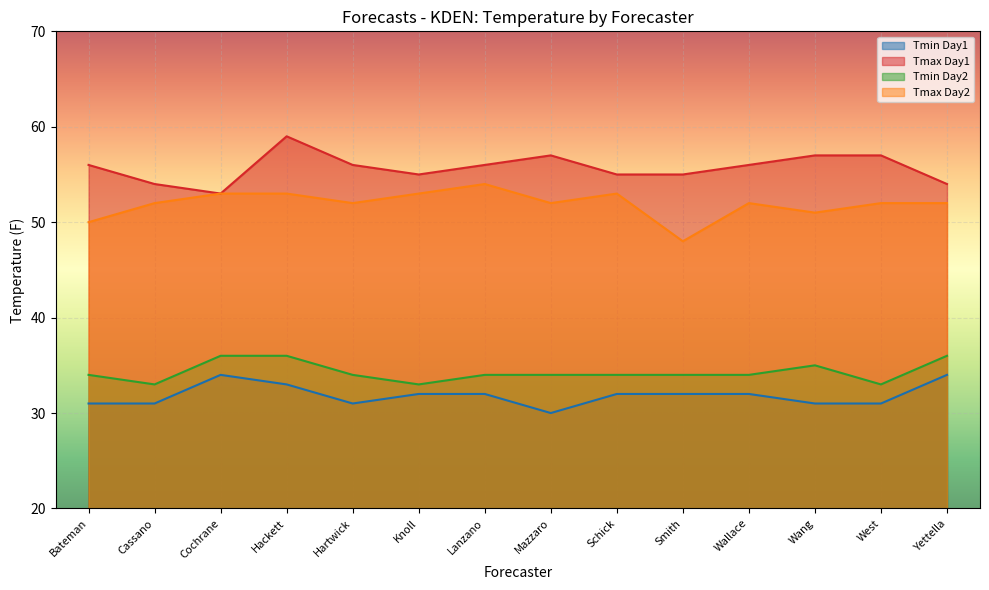

In Tmax Day1, how many points are lower than both neighbors (excluding endpoints)?

2